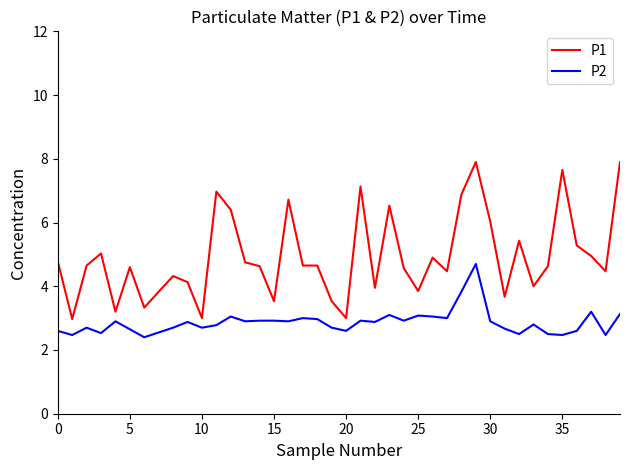

What are all the series names shown in the legend?

P1, P2